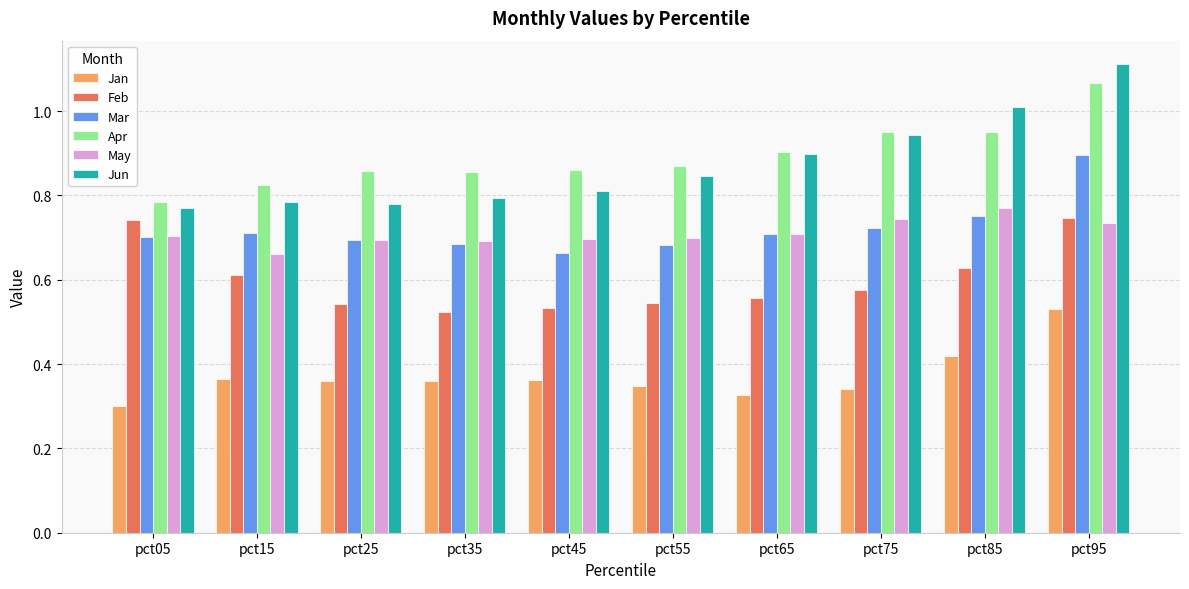

At which category does the chart reach its peak across all series?

pct95